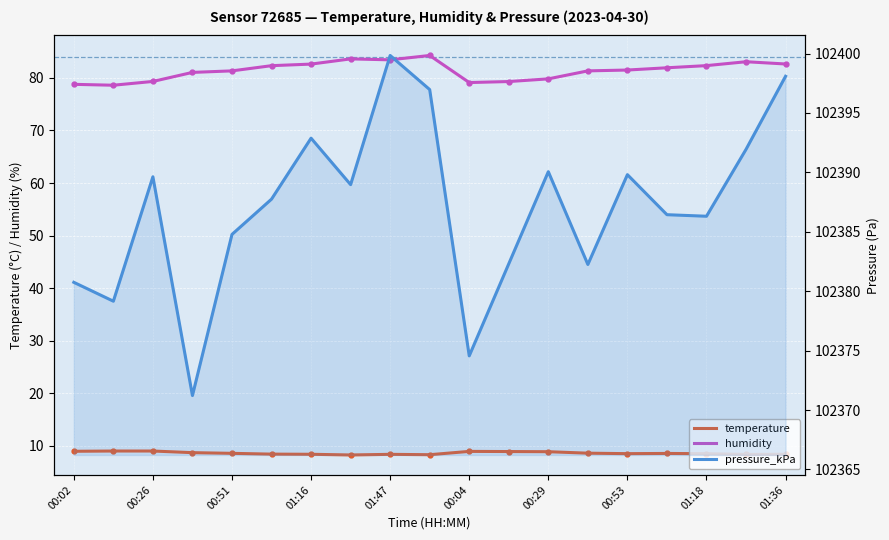

True or false: temperature and humidity cross at least once.

False